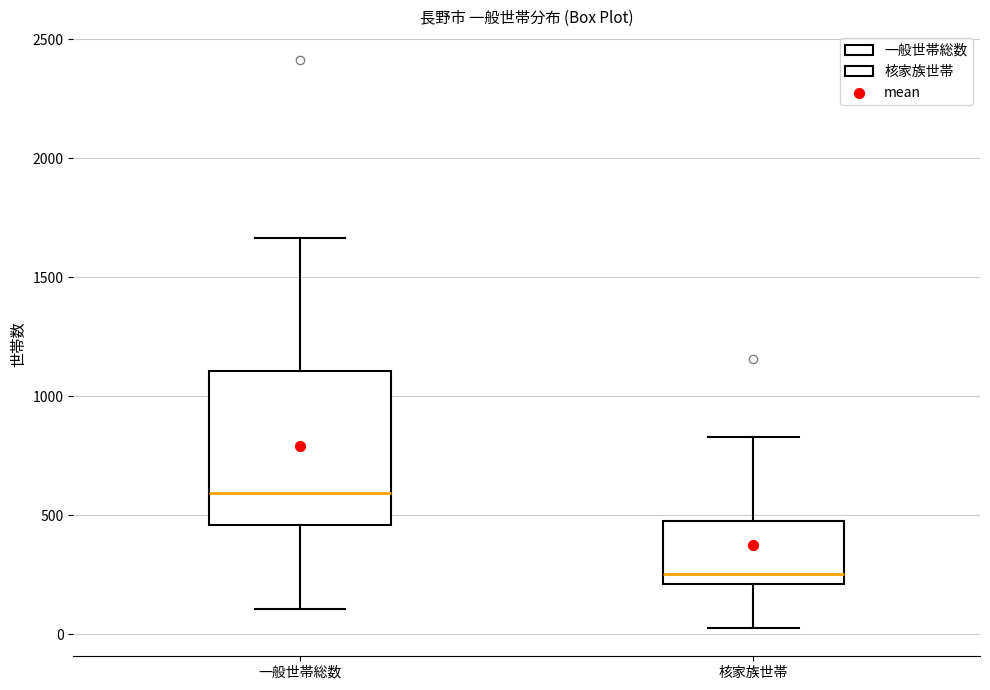

Reading left to right, transcribe this box plot: for each box, give where its median line is, the range the box spans, and where its two whiskers end, as read against the y-axis. The values are not printed on the chart, so give them approximately, as read against the axis.

一般世帯総数: median 600, box 450 to 1100, whiskers 100 to 1650
核家族世帯: median 250, box 200 to 500, whiskers 50 to 850